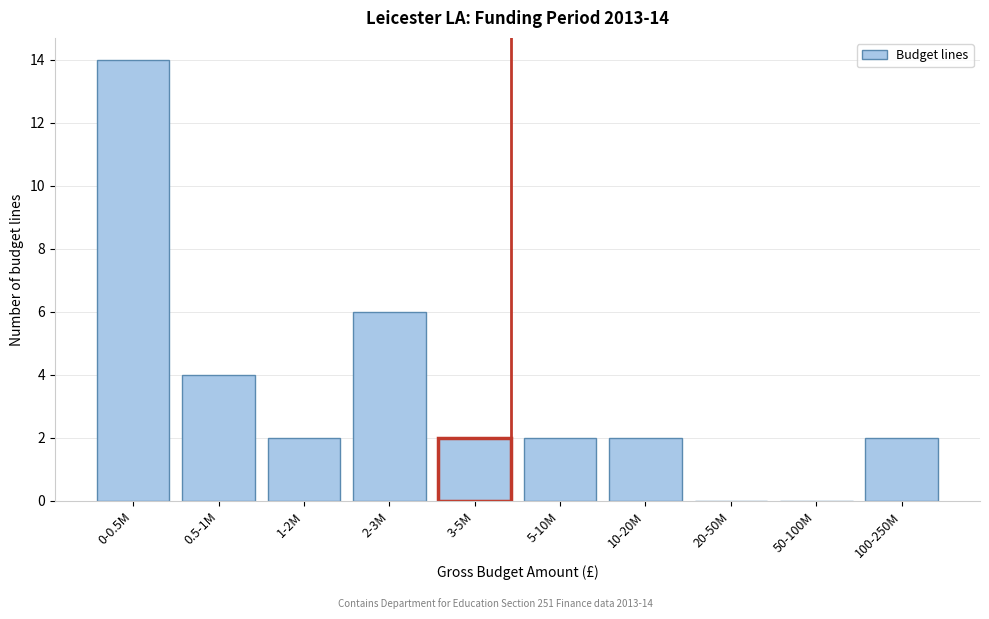

Reading left to right, what are all the values shown in this chart?

0-0.5M=14	0.5-1M=4	1-2M=2	2-3M=6	3-5M=2	5-10M=2	10-20M=2	20-50M=0	50-100M=0	100-250M=2